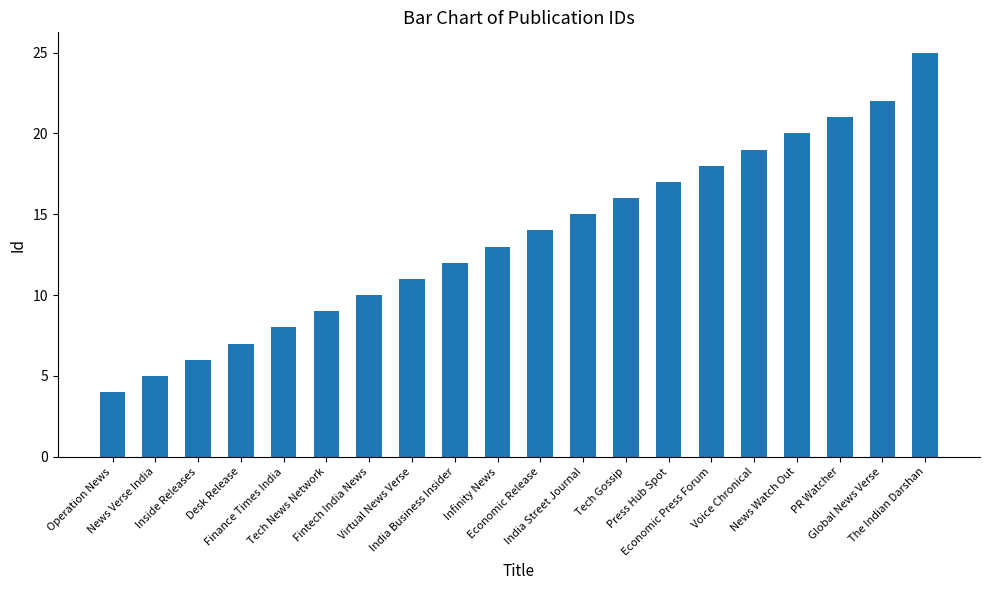

What is the label of the 2nd bar from the left?

News Verse India